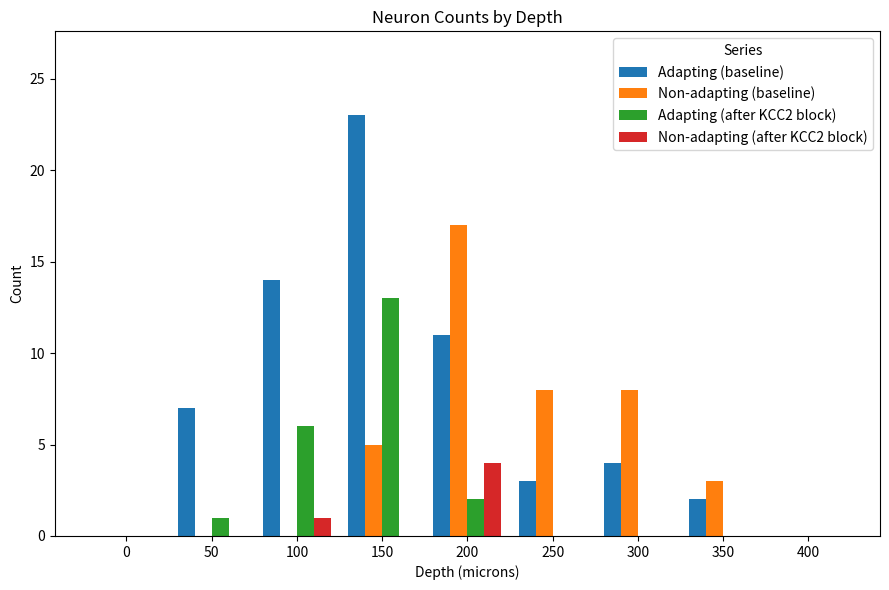

Does the chart contain stacked bars?

No